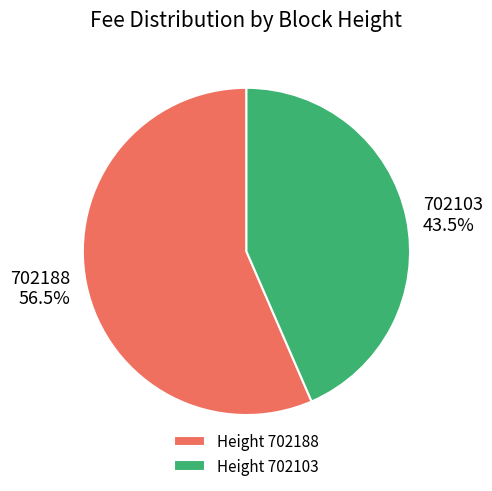

True or false: 702103 accounts for 49% of the total.

False